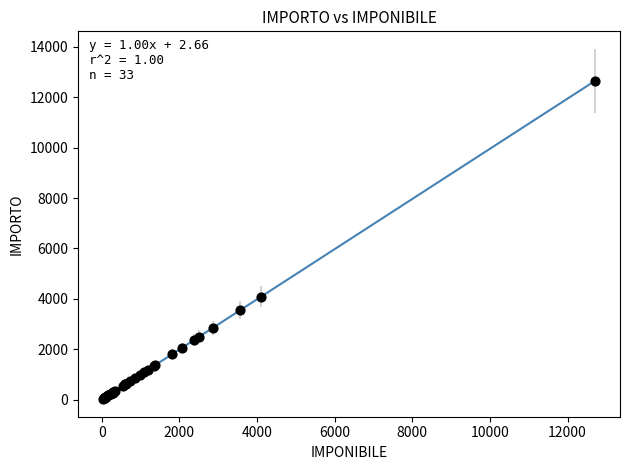

What Y value in the scatter plot is closest to 6338?

4092.9